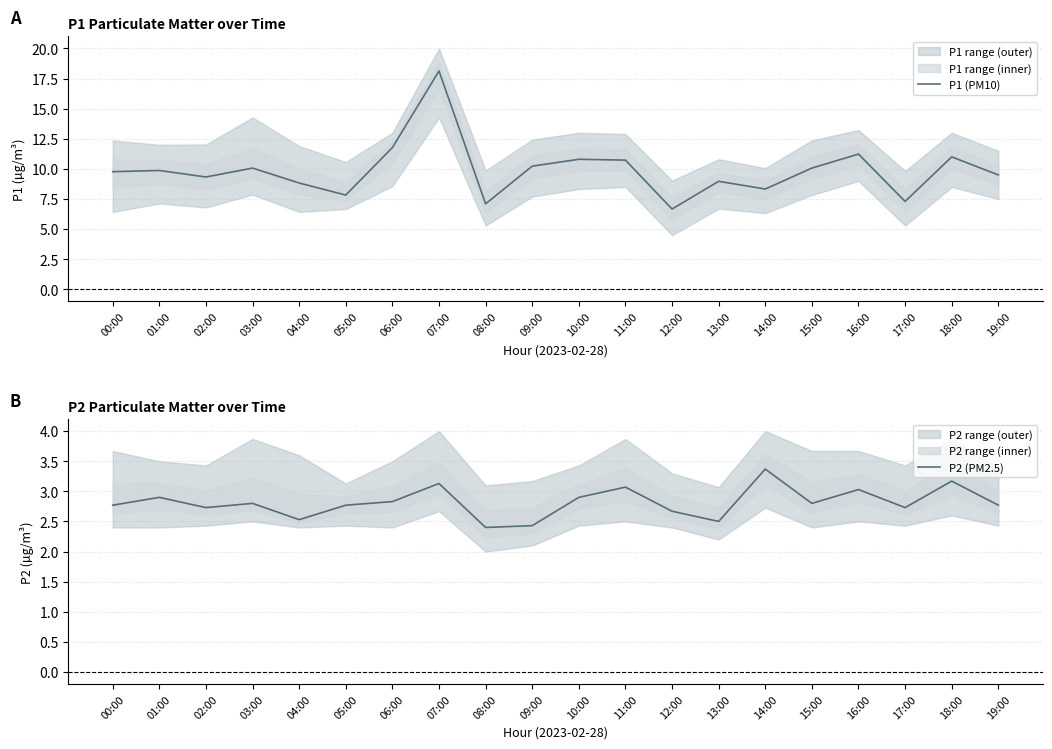

True or false: P2 (PM2.5) and P1 (PM10) cross at least once.

False